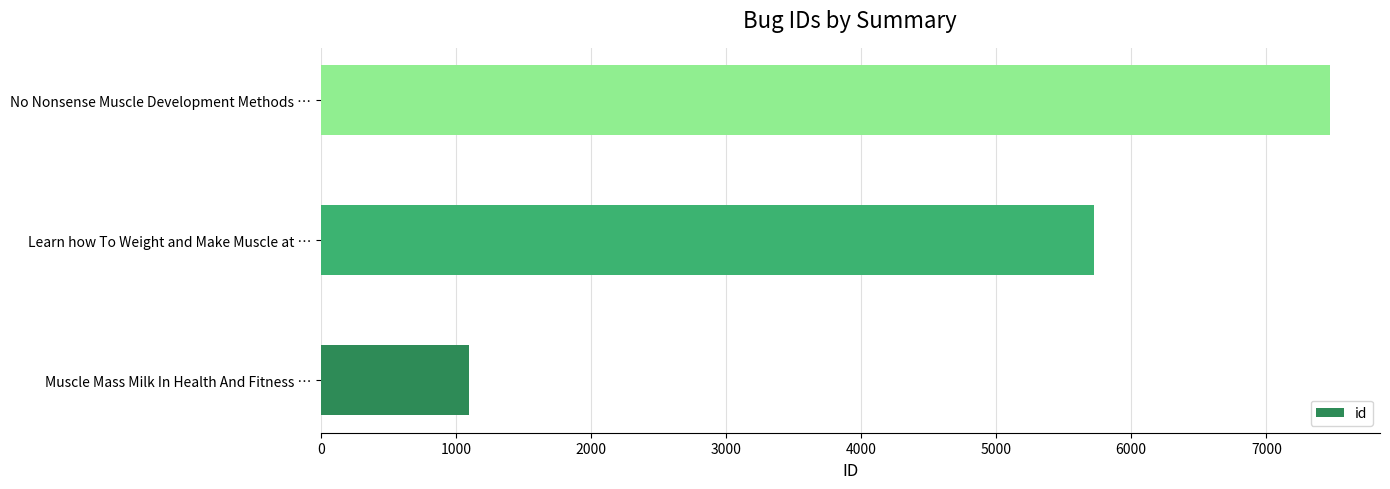

Between Muscle Mass Milk In Health And Fitness … and Learn how To Weight and Make Muscle at …, which is larger?

Learn how To Weight and Make Muscle at …